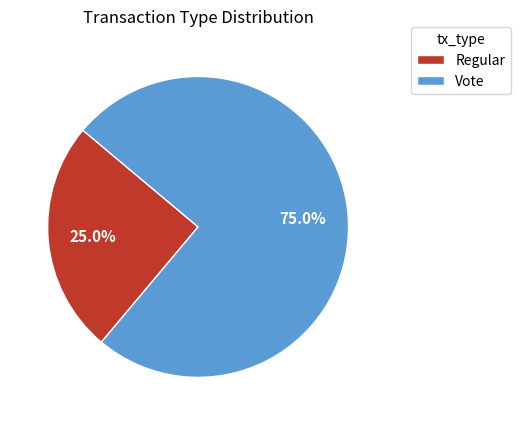

Which category has the smallest portion of the pie?

Regular